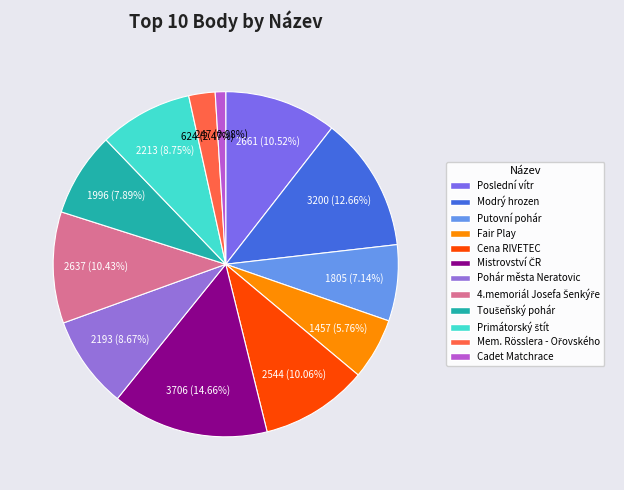

What is the ratio of the value at Modrý hrozen to the value at Mistrovství ČR?

0.9